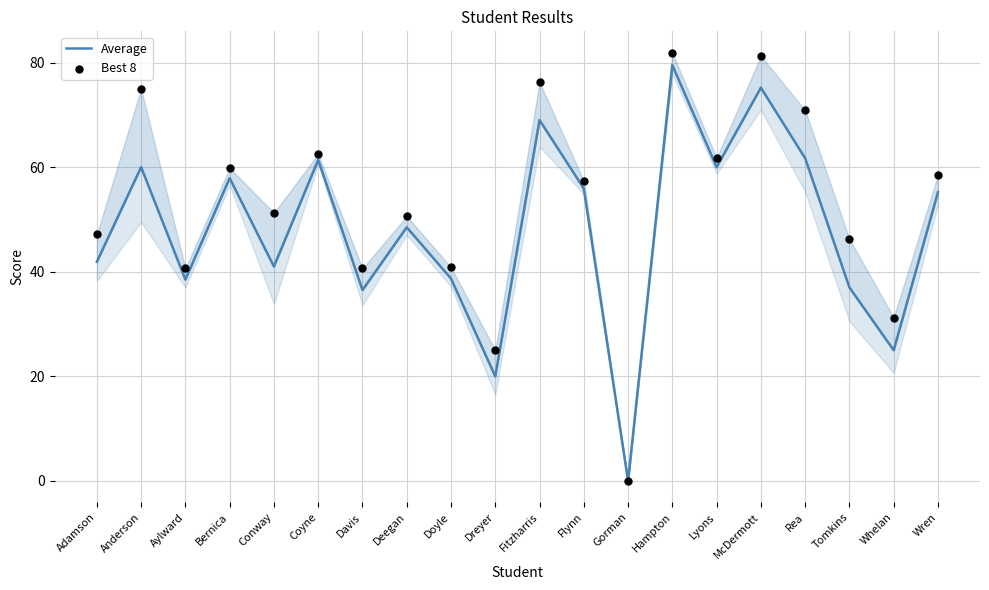

Which series reaches the minimum Y coordinate?

Average